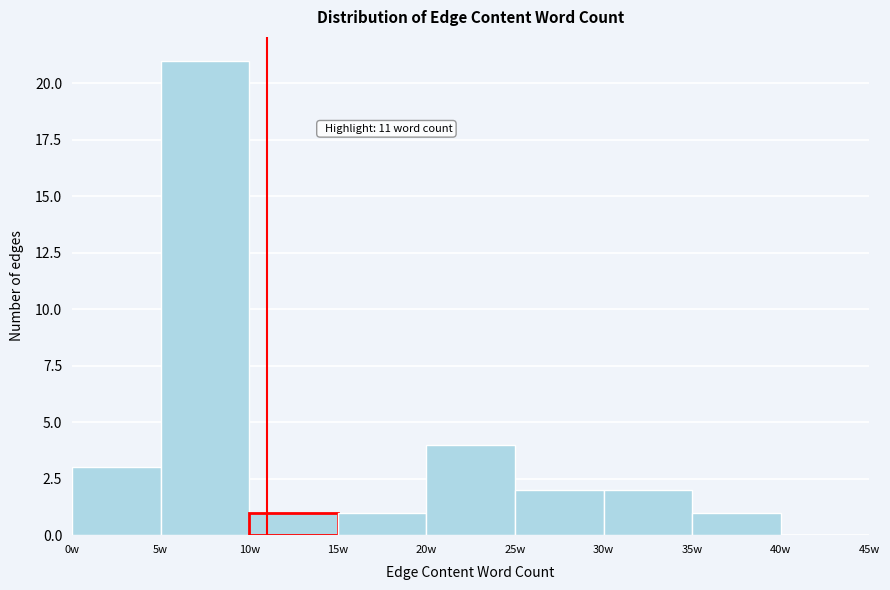

Over which range of the x-axis is the bar tallest?

5 to 10